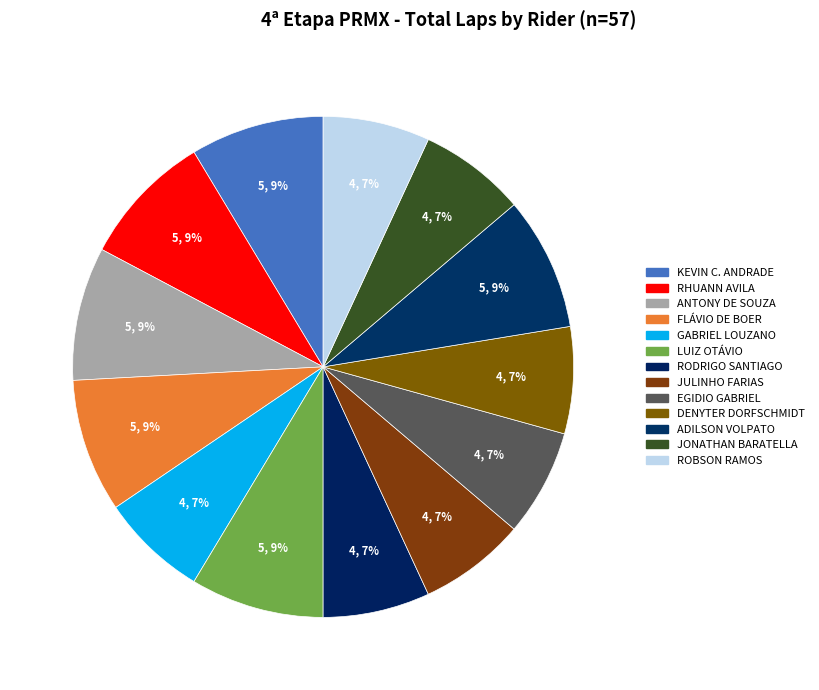

Which slice is the largest?

KEVIN CRISTIAN MARTINS ANDRADE